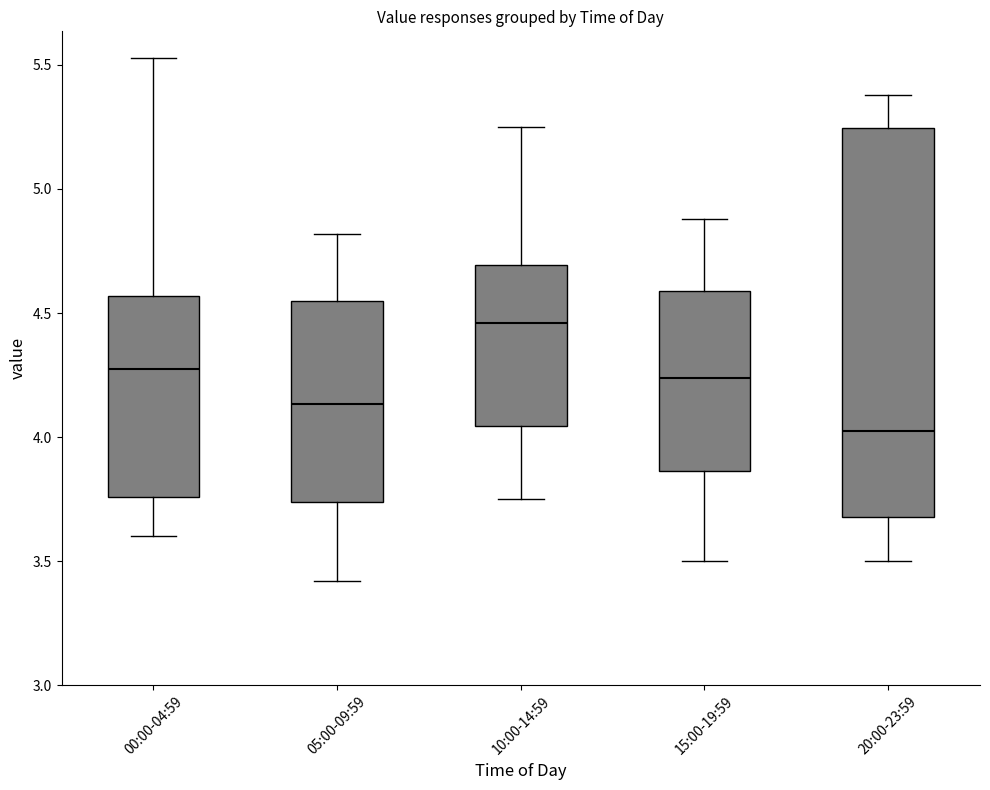

Reading left to right, transcribe this box plot: for each box, give where its median line is, the range the box spans, and where its two whiskers end, as read against the y-axis. The values are not printed on the chart, so give them approximately, as read against the axis.

00:00-04:59: median 4.30, box 3.75 to 4.55, whiskers 3.60 to 5.55
05:00-09:59: median 4.15, box 3.75 to 4.55, whiskers 3.40 to 4.80
10:00-14:59: median 4.45, box 4.05 to 4.70, whiskers 3.75 to 5.25
15:00-19:59: median 4.25, box 3.85 to 4.60, whiskers 3.50 to 4.90
20:00-23:59: median 4.05, box 3.70 to 5.25, whiskers 3.50 to 5.40